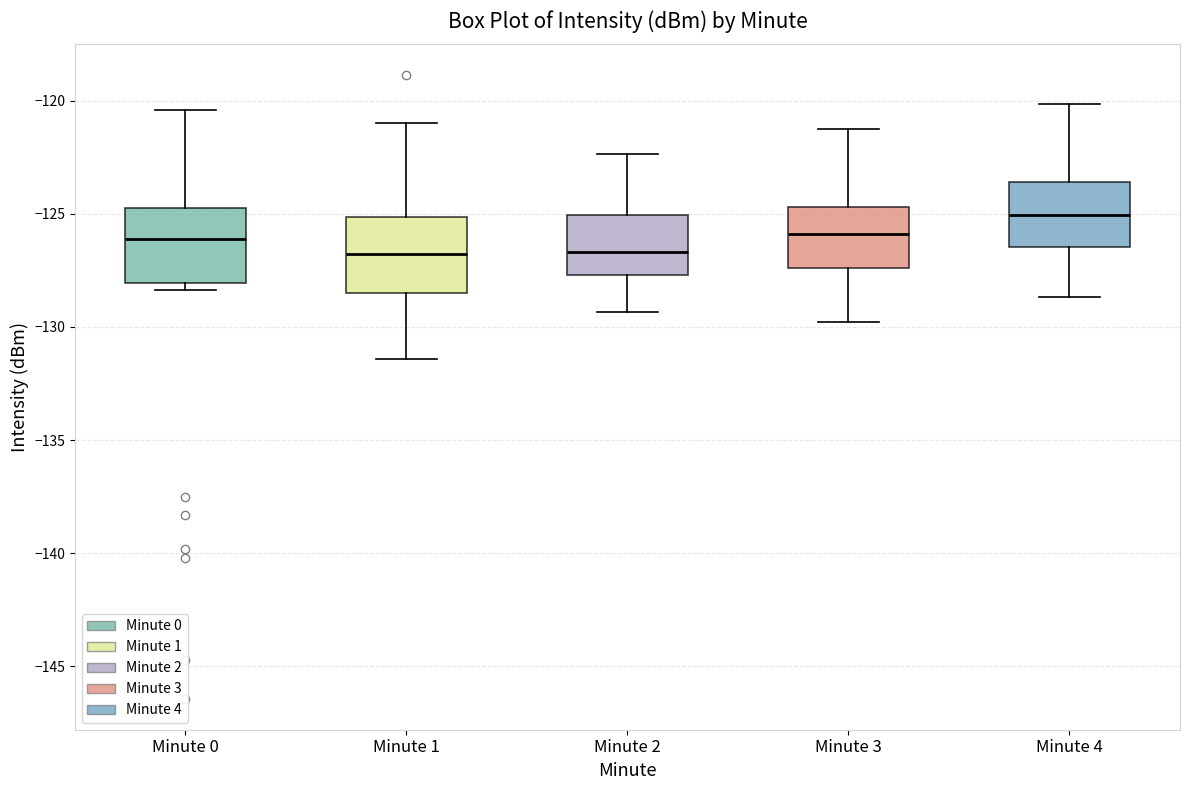

Reading left to right, read every box against the y-axis: the position of its median line, the range the box covers, and the ends of its whiskers. The values are not printed on the chart, so give them approximately, as read against the axis.

Minute 0: median -126.0, box -128.0 to -124.5, whiskers -128.5 to -120.5
Minute 1: median -127.0, box -128.5 to -125.0, whiskers -131.5 to -121.0
Minute 2: median -126.5, box -127.5 to -125.0, whiskers -129.5 to -122.5
Minute 3: median -126.0, box -127.5 to -124.5, whiskers -130.0 to -121.0
Minute 4: median -125.0, box -126.5 to -123.5, whiskers -128.5 to -120.0